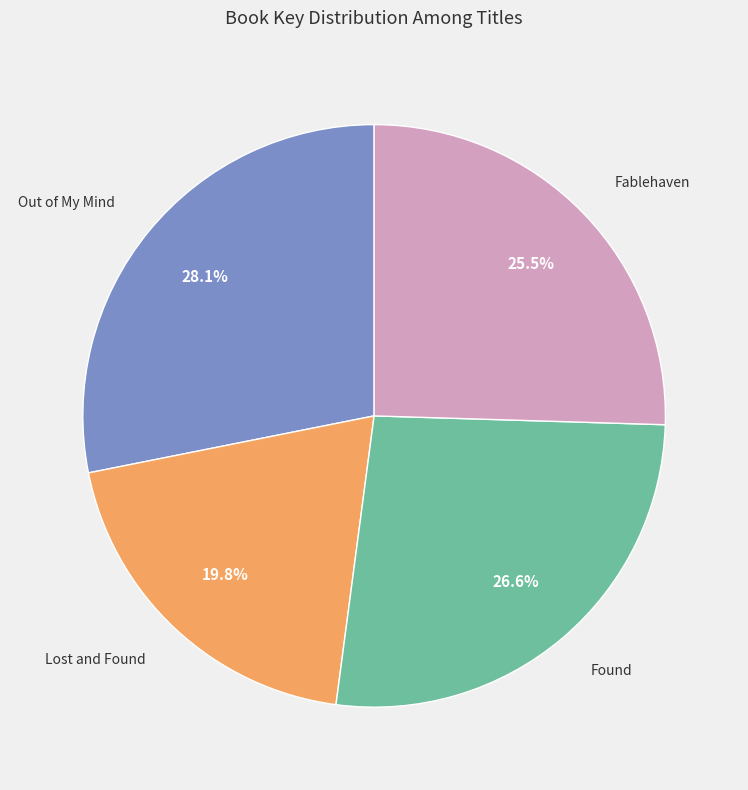

Is there a majority slice in this chart?

No